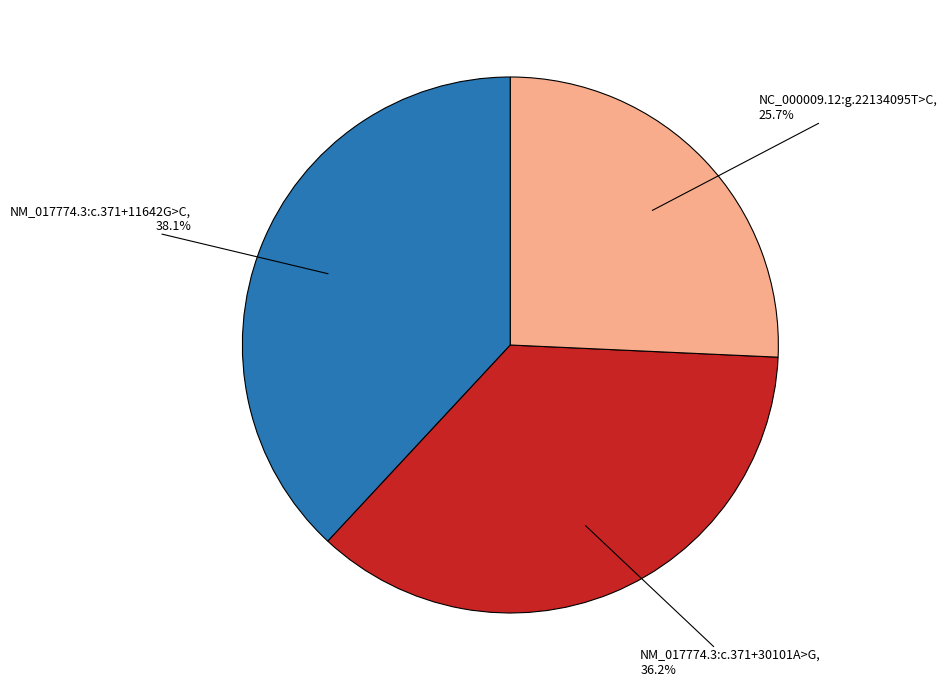

Count the number of slices in the pie.

3